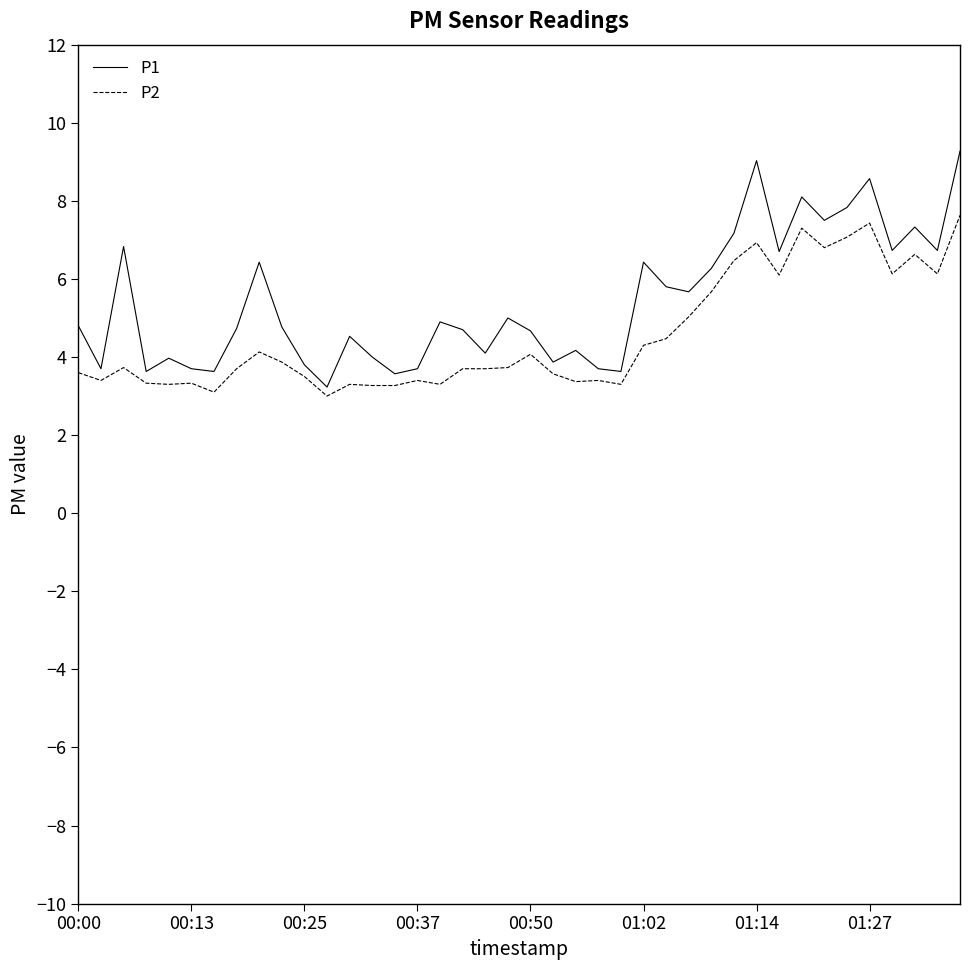

Rank the series by their average value, from lowest to highest.

P2, P1